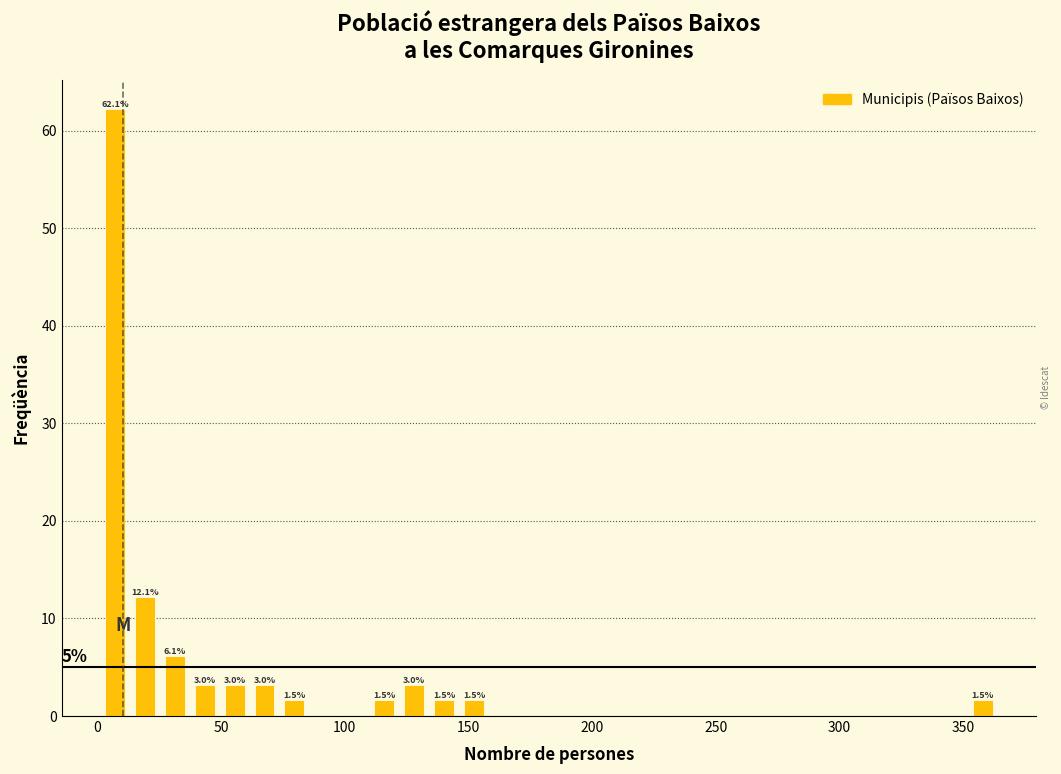

Read against the x-axis, roughly where is the centre of the tallest bar?

5